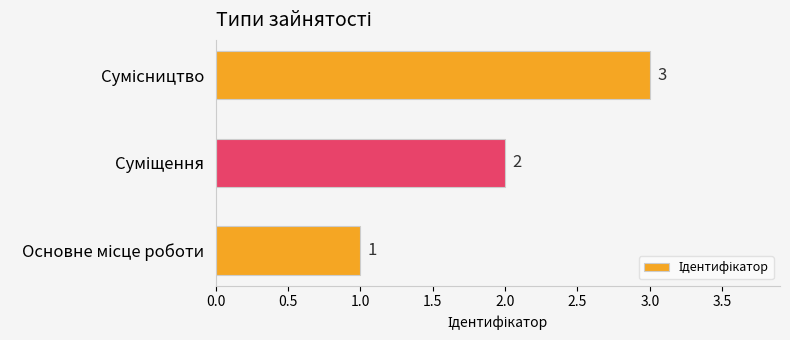

What is the greatest value displayed?

3